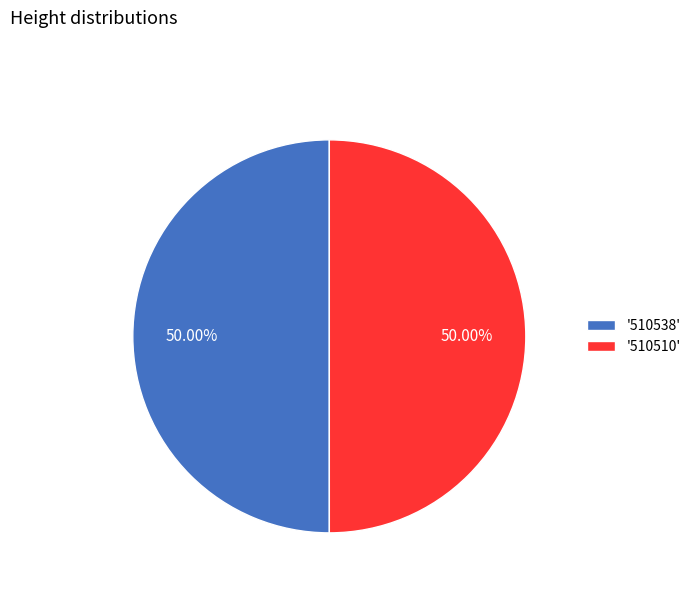

What is the ratio of the value at '510510' to the value at '510538'?

1.0